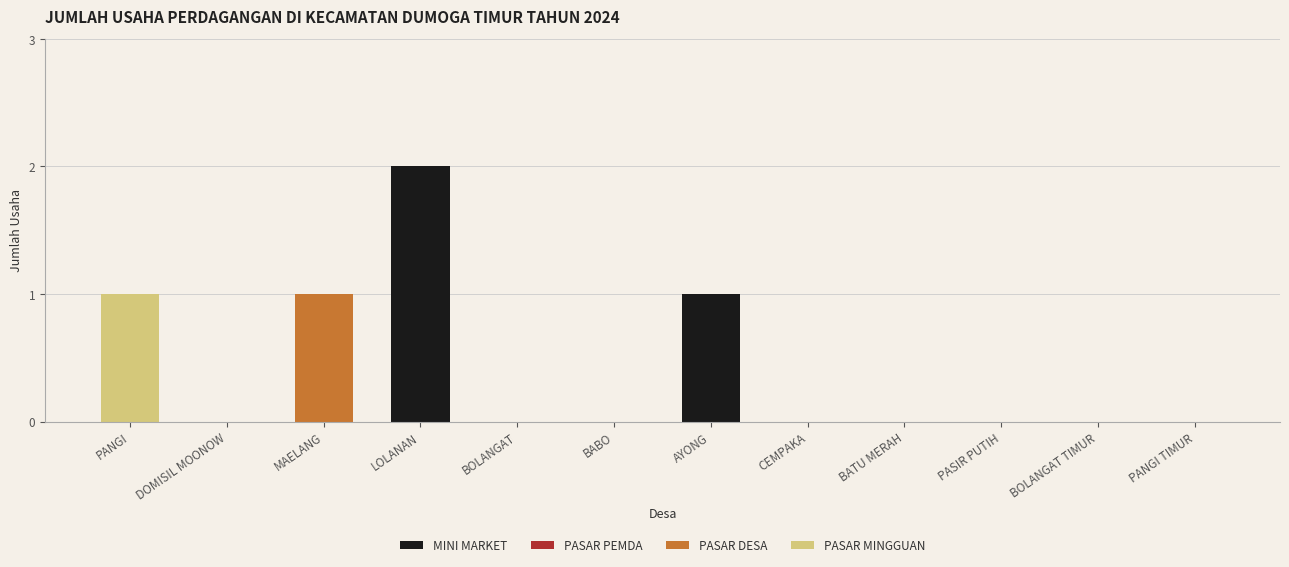

At which category is the sum across all series the highest?

LOLANAN